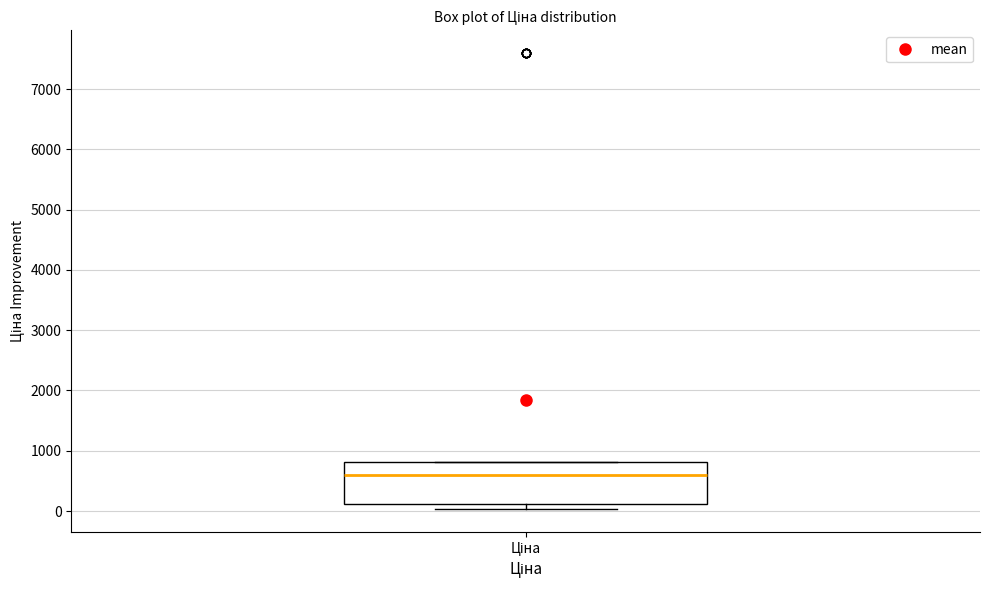

Transcribe this box plot: give where the median line is, the range the box spans, and where the two whiskers end, as read against the y-axis. The values are not printed on the chart, so give them approximately, as read against the axis.

median 600, box 100 to 800, whiskers 0 to 800